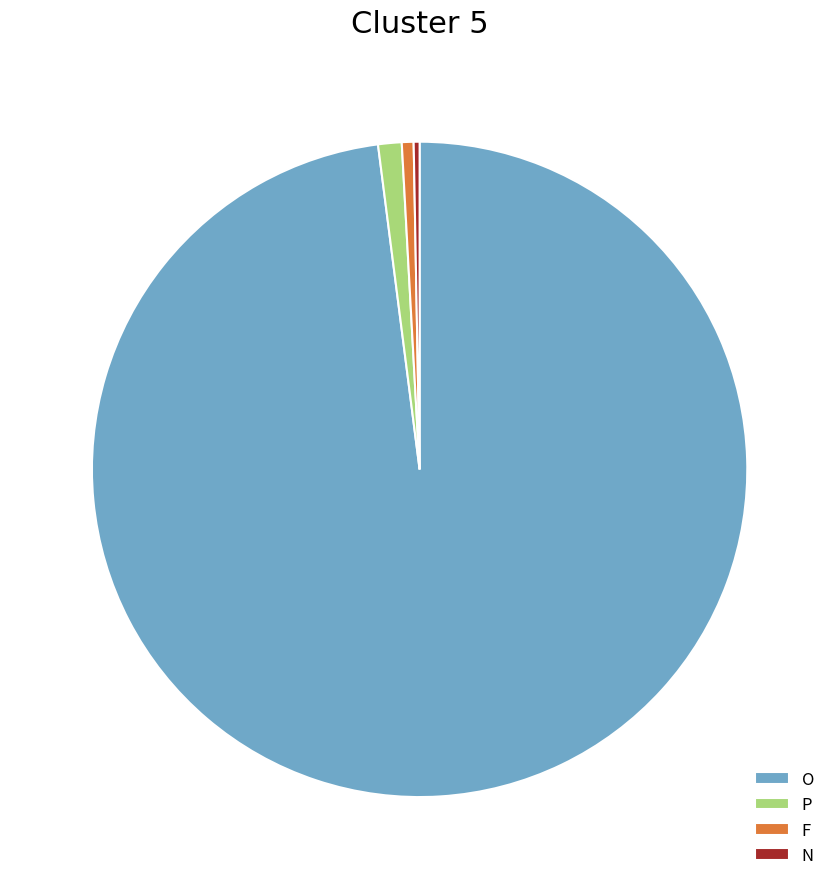

What is the majority slice?

O